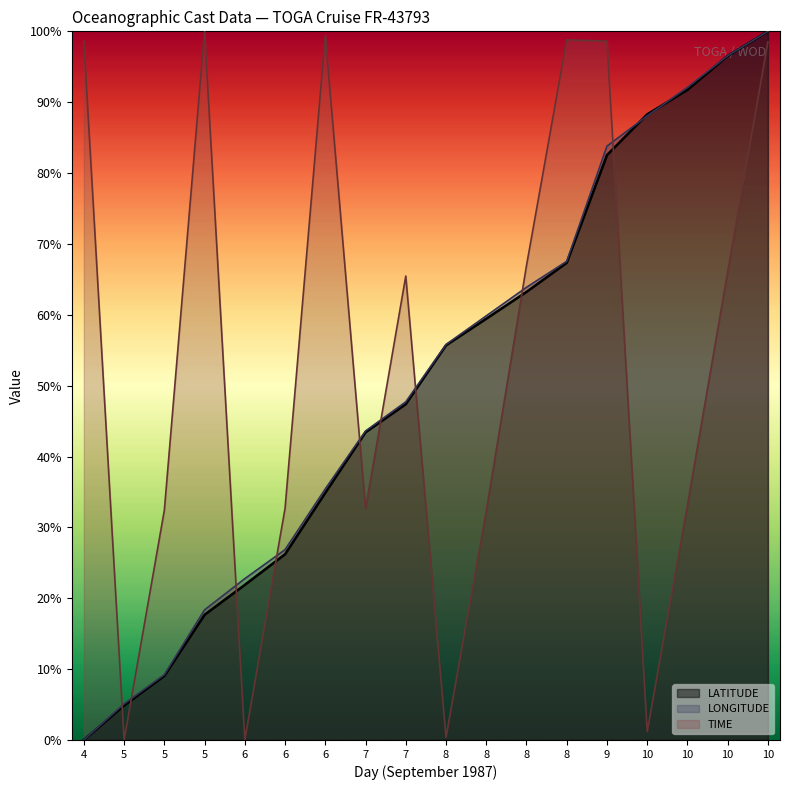

Which series ends up on top after the final intersection of LONGITUDE and LATITUDE?

LONGITUDE